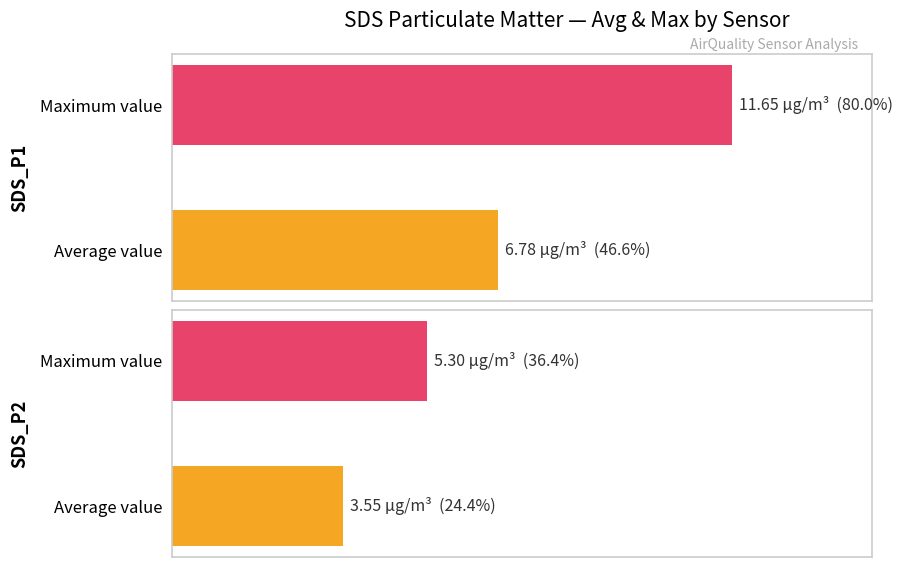

Between SDS_P2 and SDS_P1, which is larger?

SDS_P1